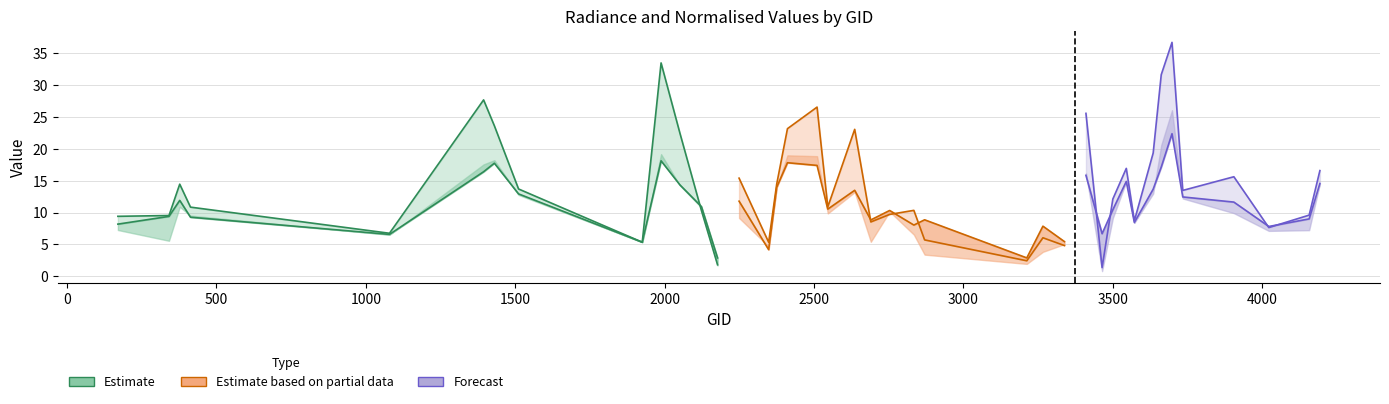

In rade9_aggzone_norm, how many points are lower than both neighbors (excluding endpoints)?

12